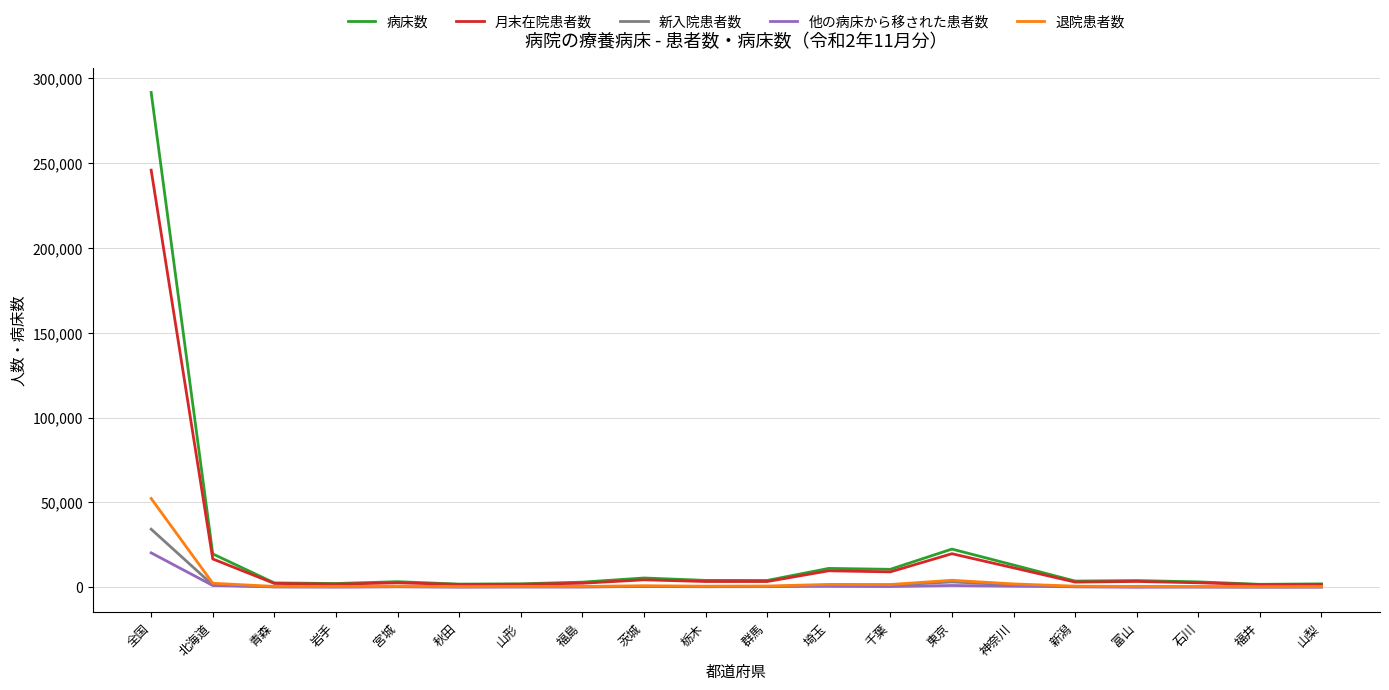

What is the maximum value for 新入院患者数?

34245